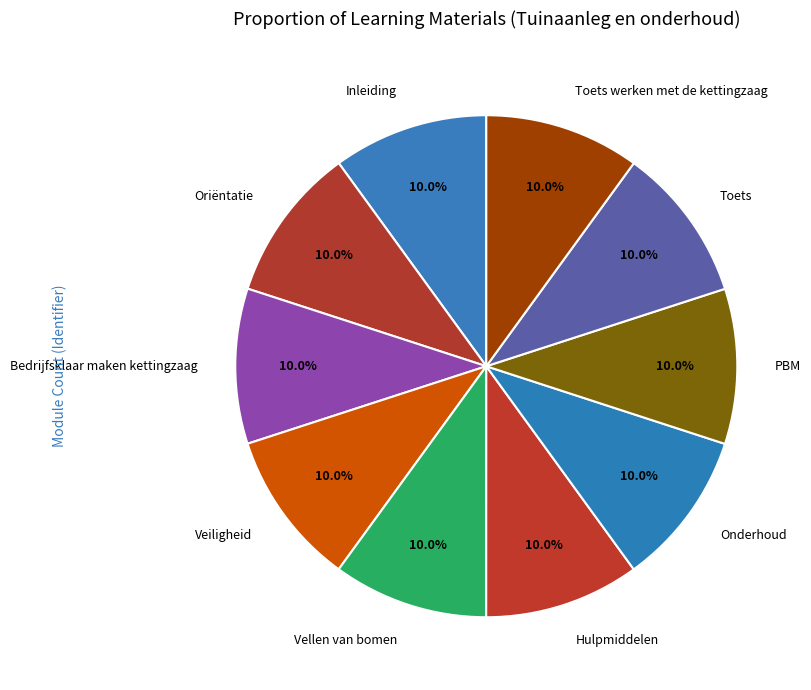

Does Bedrijfsklaar maken kettingzaag account for over 50% of the chart?

No